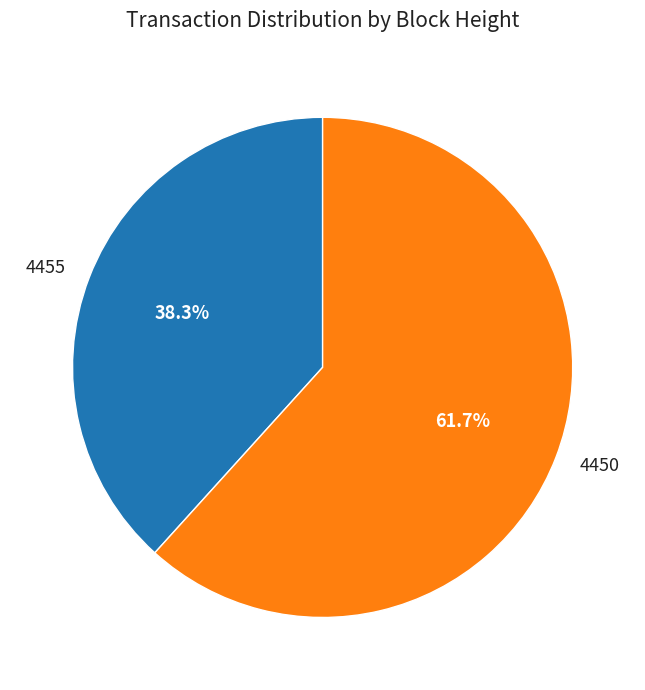

Does 4450 account for over 50% of the chart?

Yes